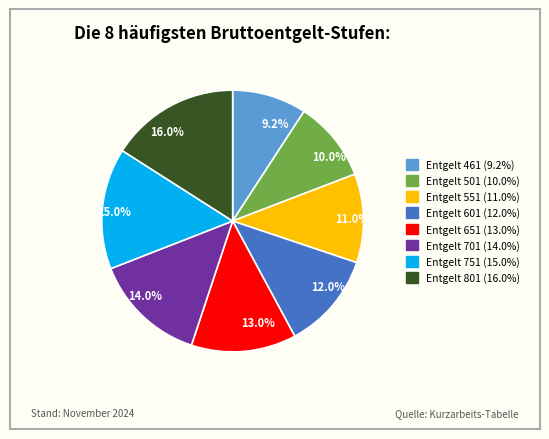

To the nearest percent, what is the difference between the largest and smallest slice percentages?

7%